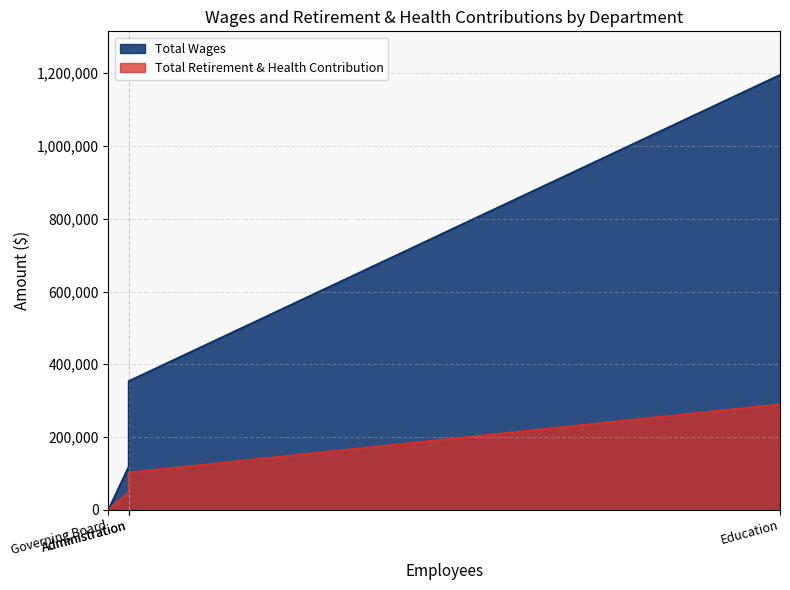

True or false: Total Wages and Total Retirement & Health Contribution intersect in this chart.

False